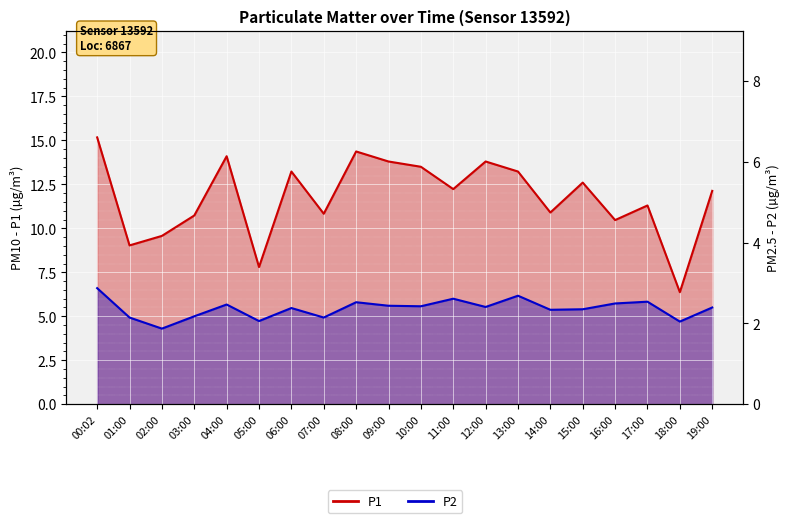

What is the maximum value for P1?

15.2